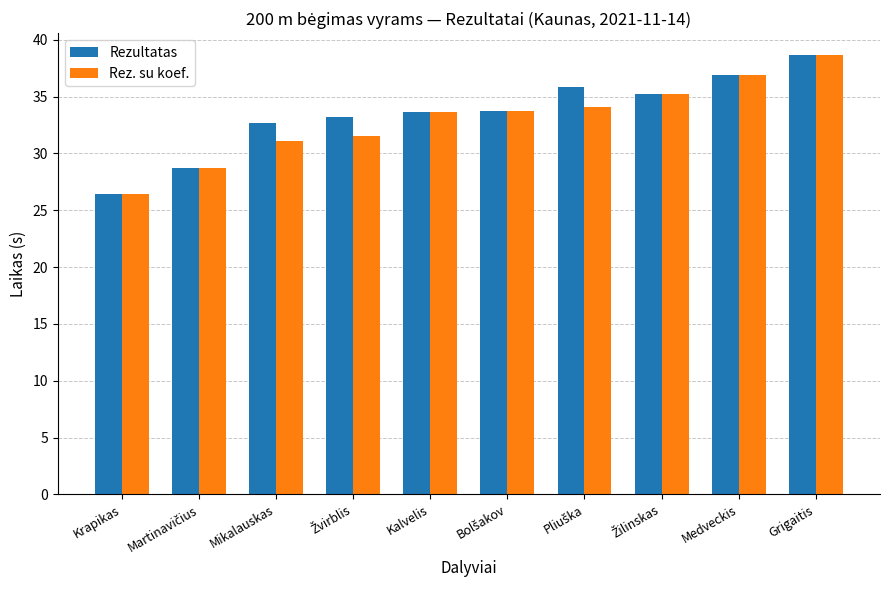

What value does the Rez. su koef. series have at Mikalauskas?

31.1